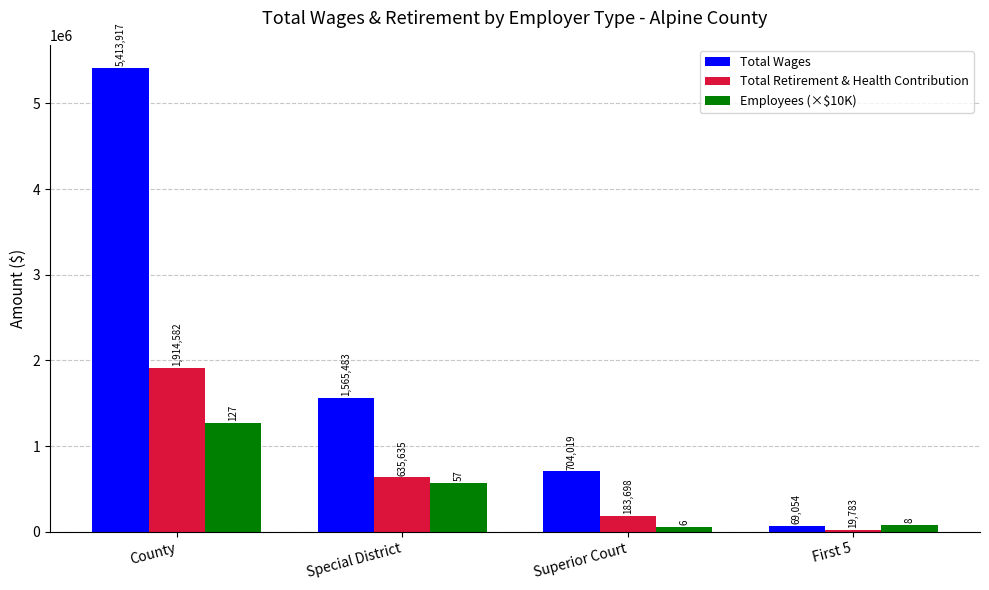

Where does the Employees (×$10K) series first go above 570000?

County